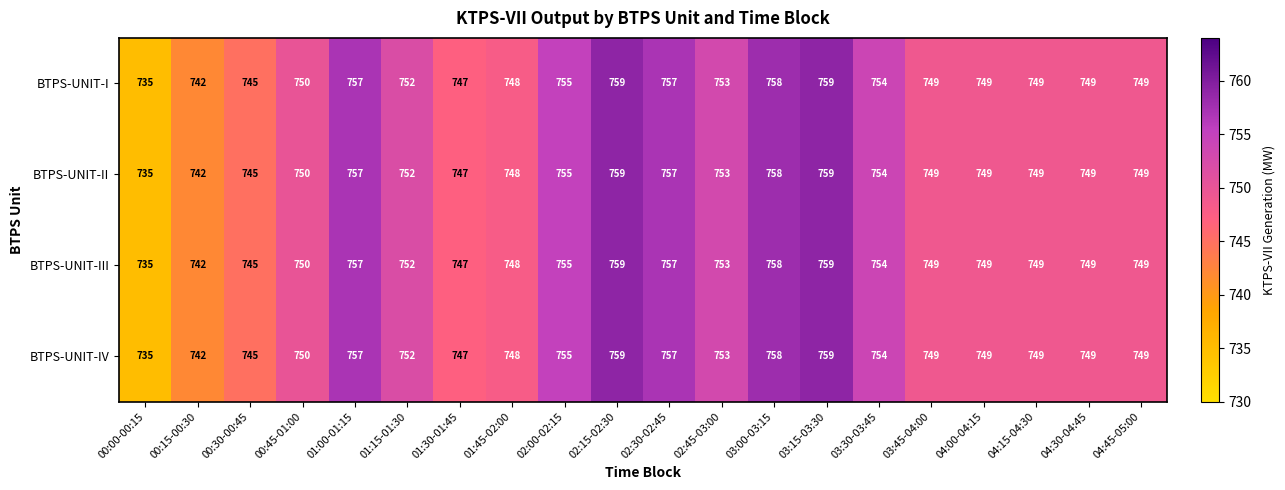

Is it true that BTPS-UNIT-IV equals 757 at 01:00-01:15?

True